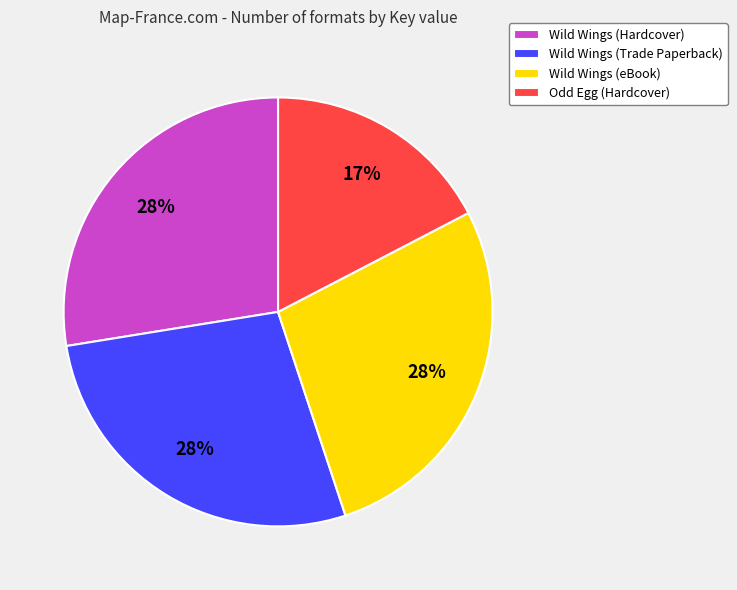

Is the sum of Wild Wings (eBook) and Wild Wings (Trade Paperback) greater than half?

Yes